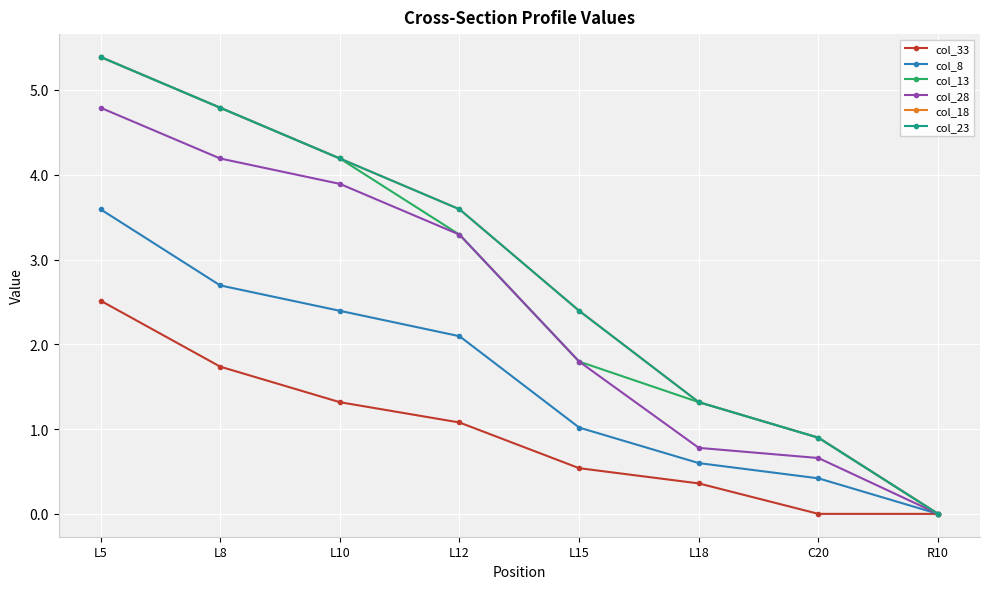

Which series has the widest spread of values?

col_13